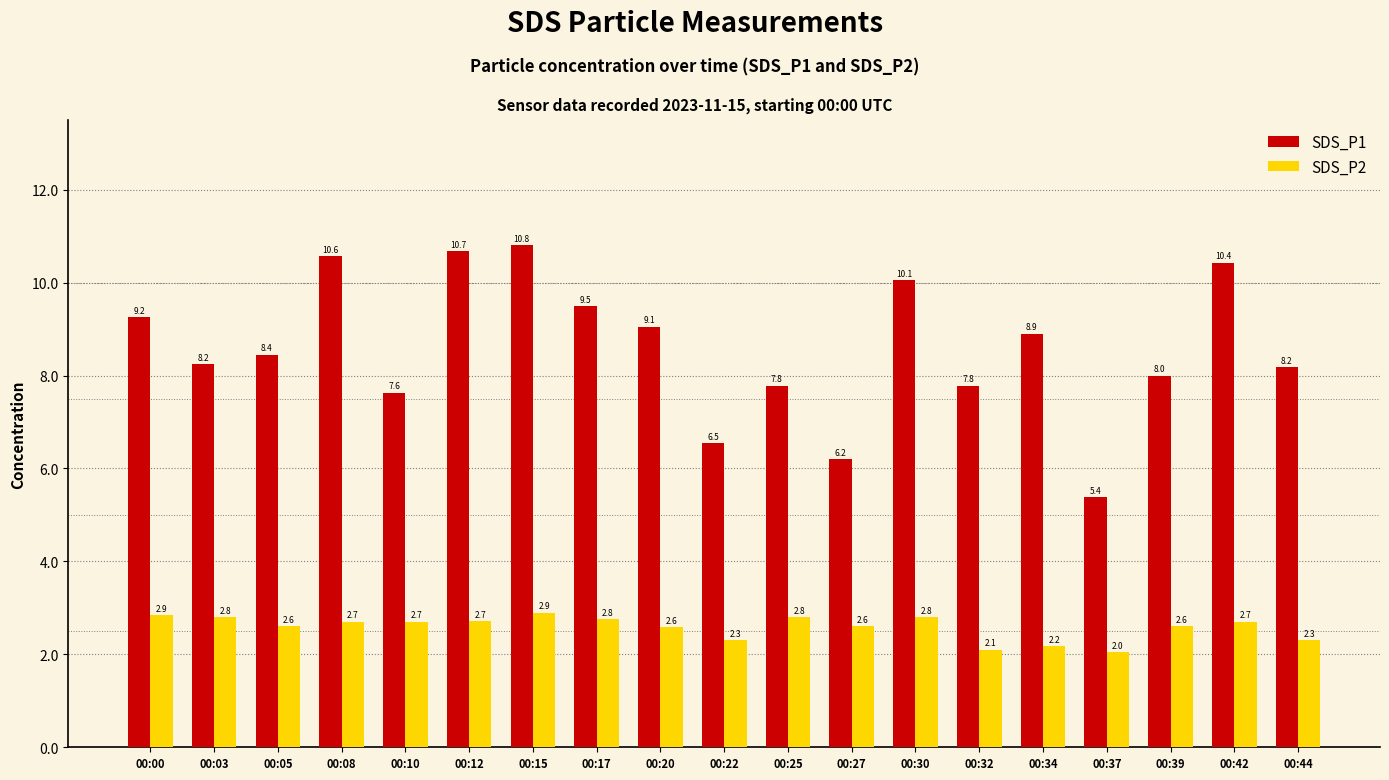

Rank the series by their maximum value, from highest to lowest.

SDS_P1, SDS_P2